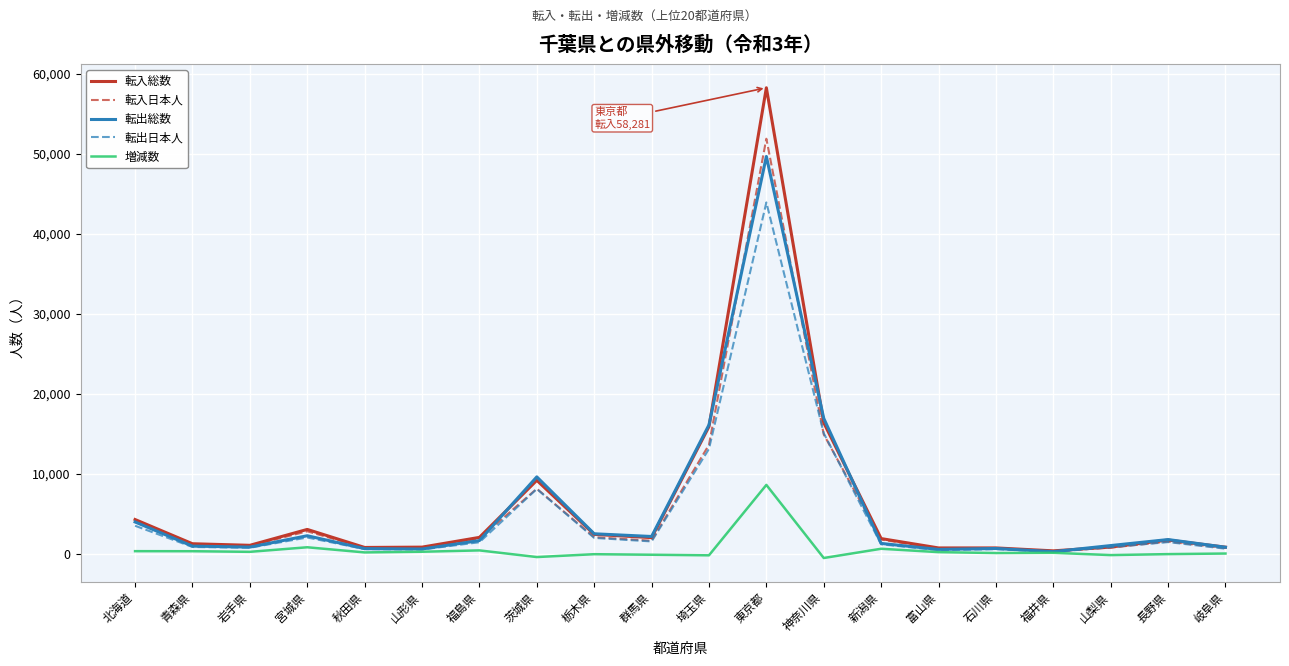

At which category is the sum across all series the highest?

東京都